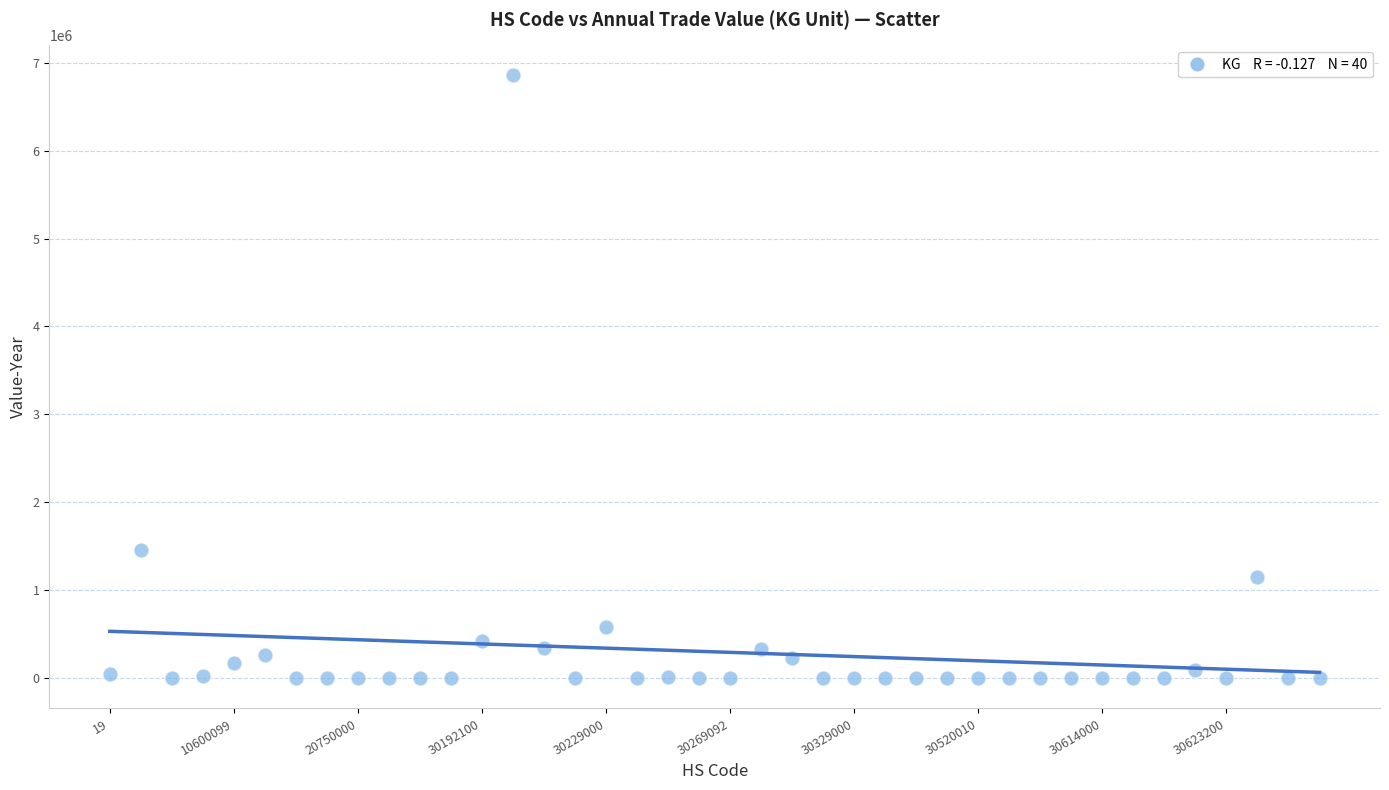

What Y value in the scatter plot is closest to 3427063?

1454593